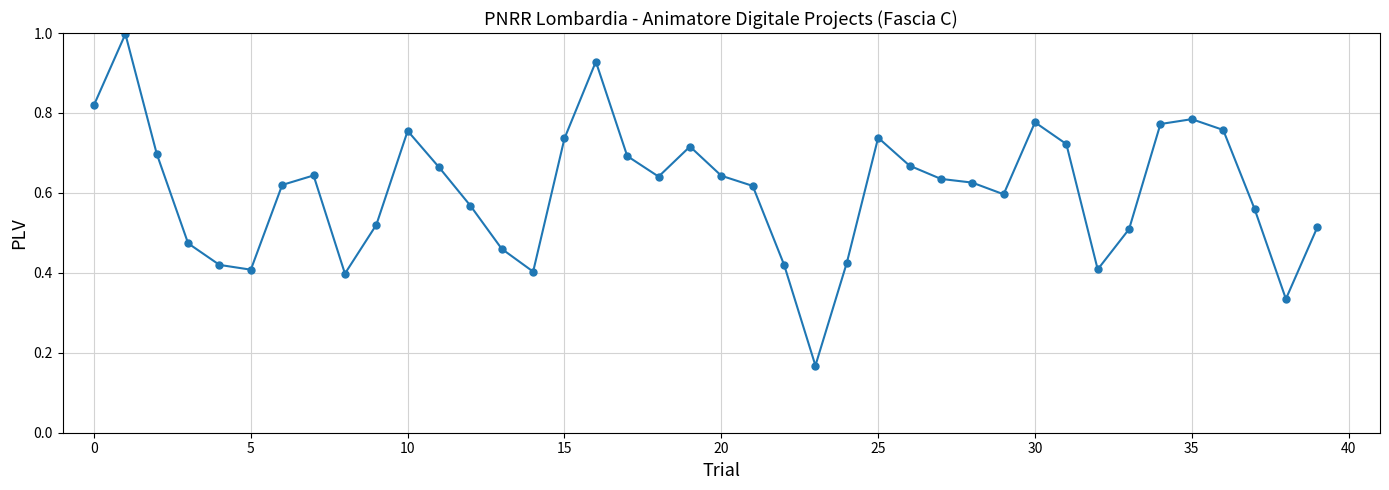

What is the sum of all values?

24.2